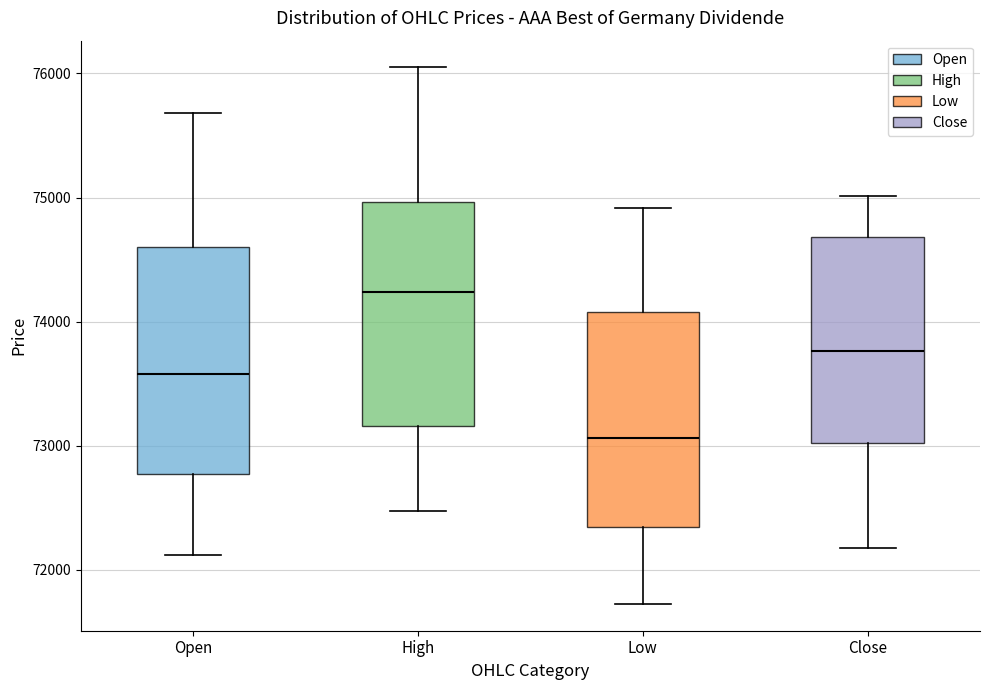

Reading left to right, transcribe this box plot: for each box, give where its median line is, the range the box spans, and where its two whiskers end, as read against the y-axis. The values are not printed on the chart, so give them approximately, as read against the axis.

Open: median 73600, box 72800 to 74600, whiskers 72100 to 75700
High: median 74200, box 73200 to 75000, whiskers 72500 to 76000
Low: median 73100, box 72300 to 74100, whiskers 71700 to 74900
Close: median 73800, box 73000 to 74700, whiskers 72200 to 75000